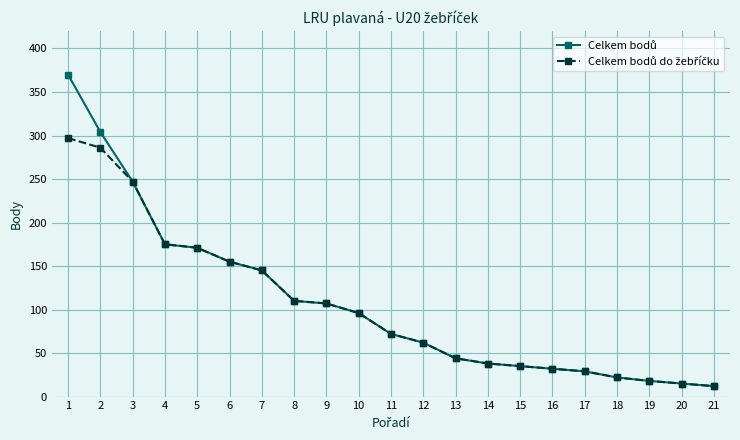

What is the total value across all series at 1?

667